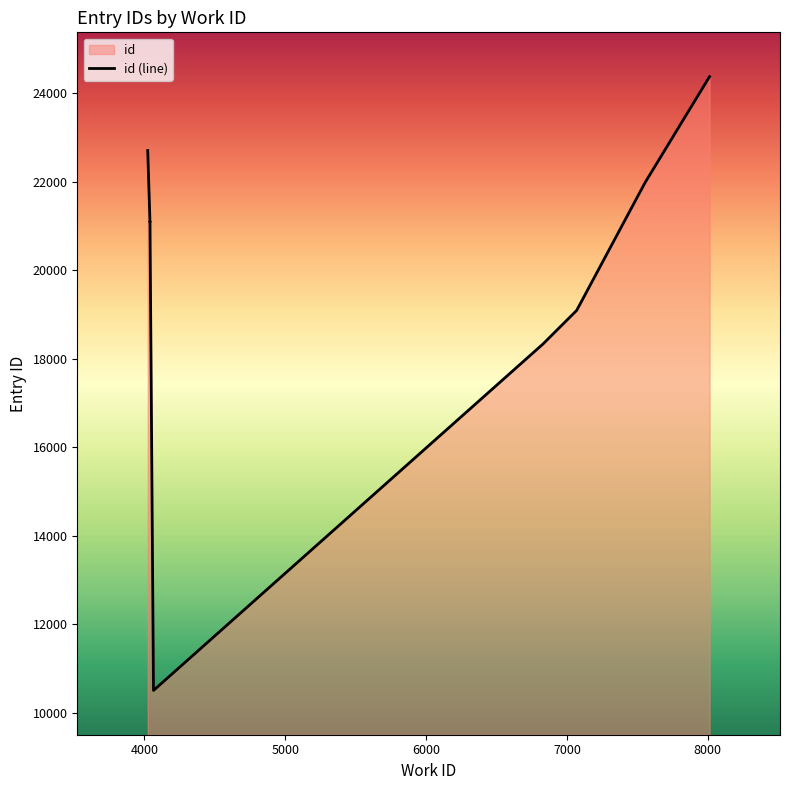

The chart shows a value of 15247 at 4065. True or false?

False